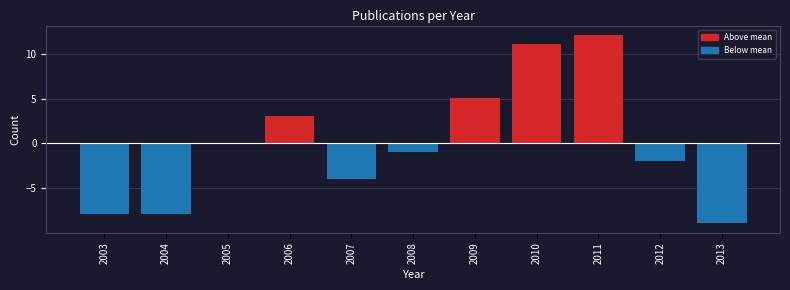

Reading left to right, transcribe all the data shown in this chart.

-7.9	-7.9	0.1	3.1	-3.9	-0.9	5.1	11.1	12.1	-1.9	-8.9